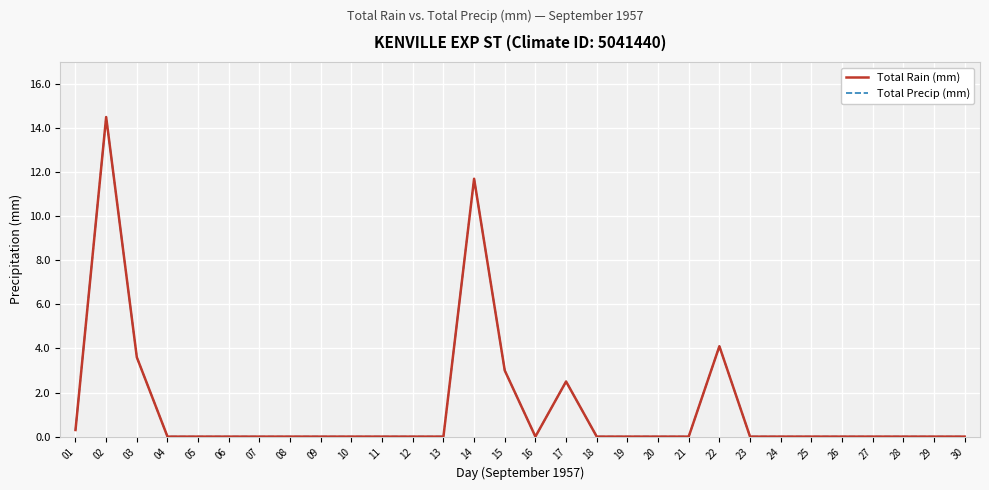

Is it true that Total Precip (mm) equals 3.4 at 14?

False